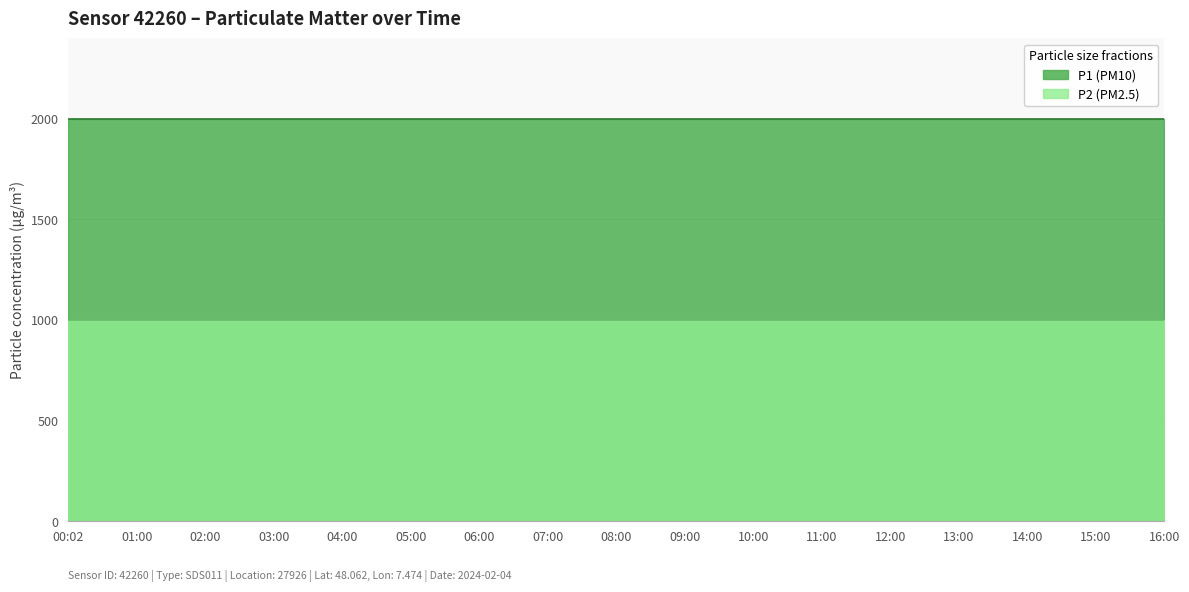

What is the label of the 9th point from the left?

08:00